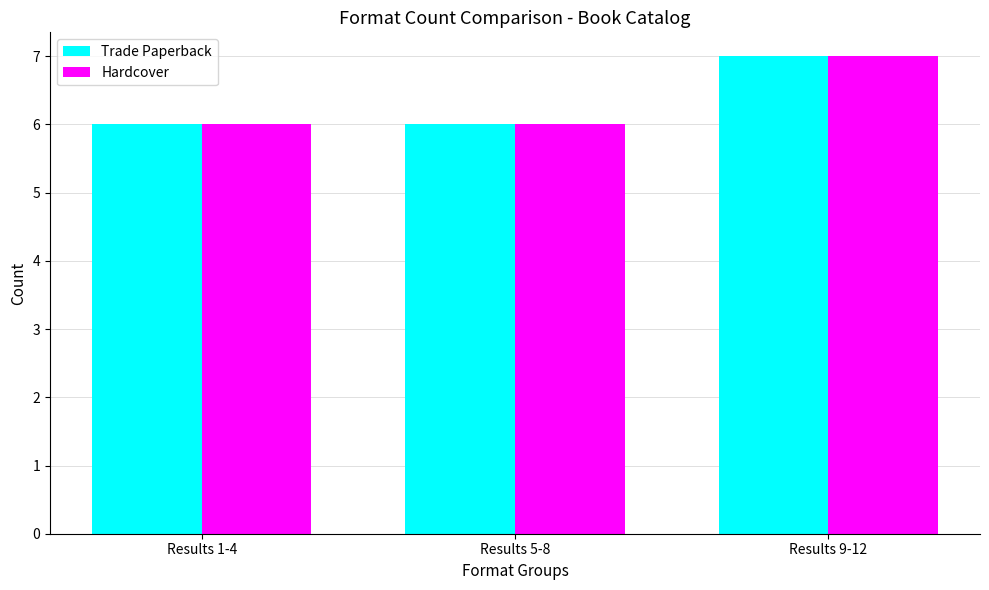

What is the total value across all series at Results 1-4?

12